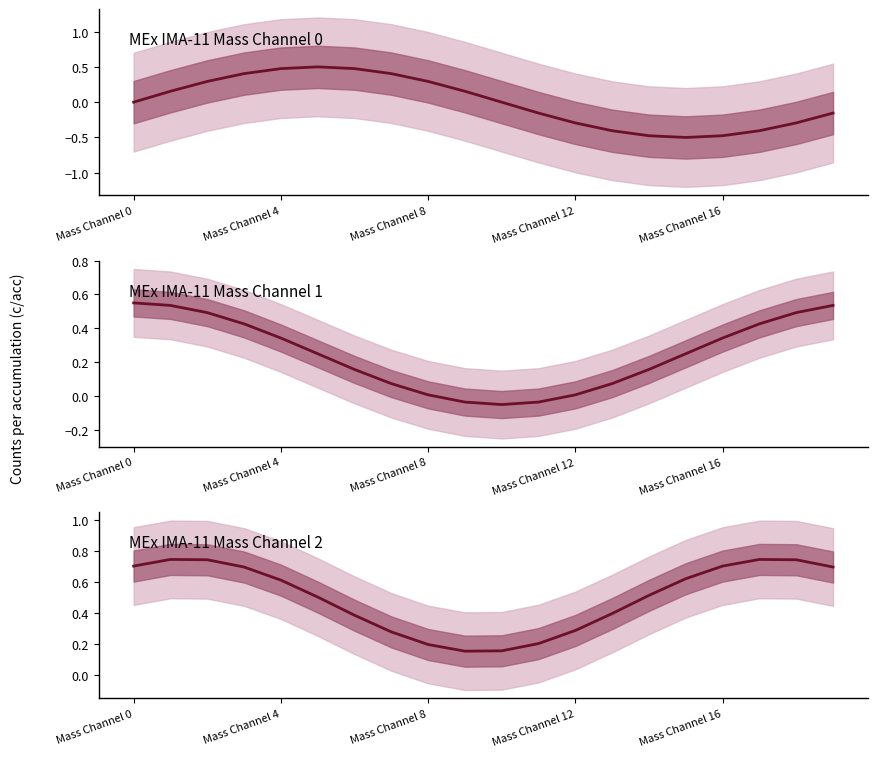

What is the label of the 2nd point from the right?

18